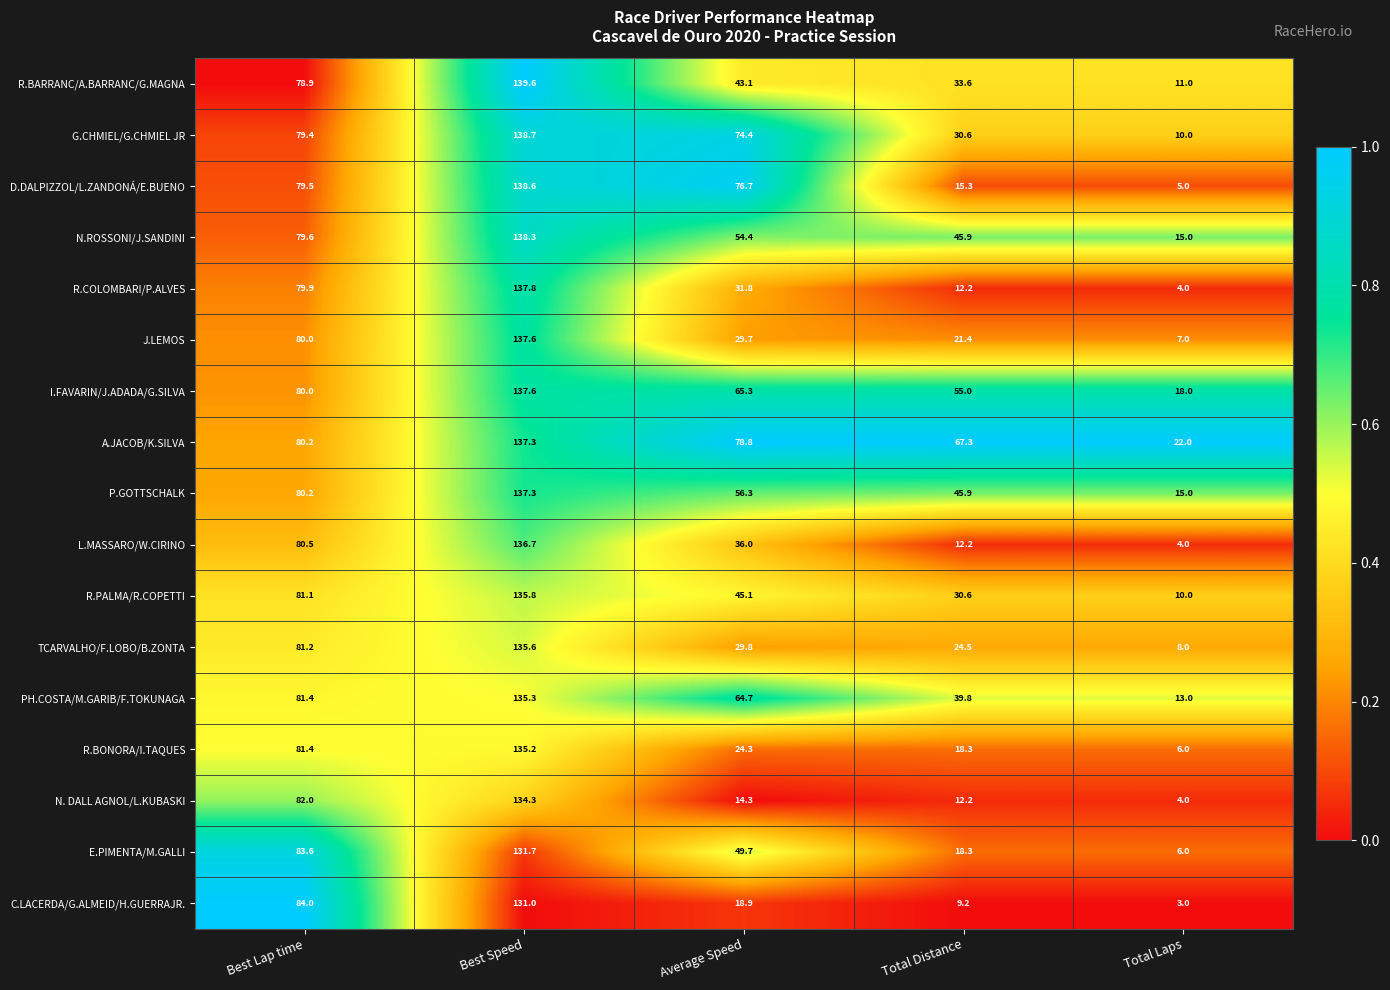

What is the difference between the L.MASSARO/W.CIRINO values at Total Distance and Total Laps?

8.2